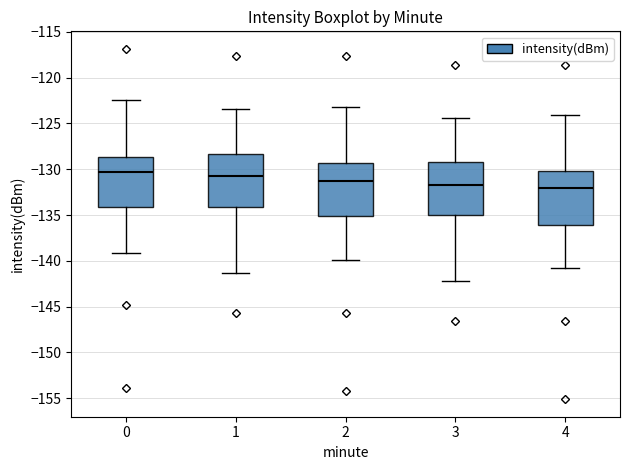

Reading left to right, transcribe this box plot: for each box, give where its median line is, the range the box spans, and where its two whiskers end, as read against the y-axis. The values are not printed on the chart, so give them approximately, as read against the axis.

0: median -130.5, box -134.0 to -128.5, whiskers -139.0 to -122.5
1: median -131.0, box -134.0 to -128.5, whiskers -141.5 to -123.5
2: median -131.0, box -135.0 to -129.5, whiskers -140.0 to -123.0
3: median -131.5, box -135.0 to -129.0, whiskers -142.0 to -124.5
4: median -132.0, box -136.0 to -130.0, whiskers -141.0 to -124.0